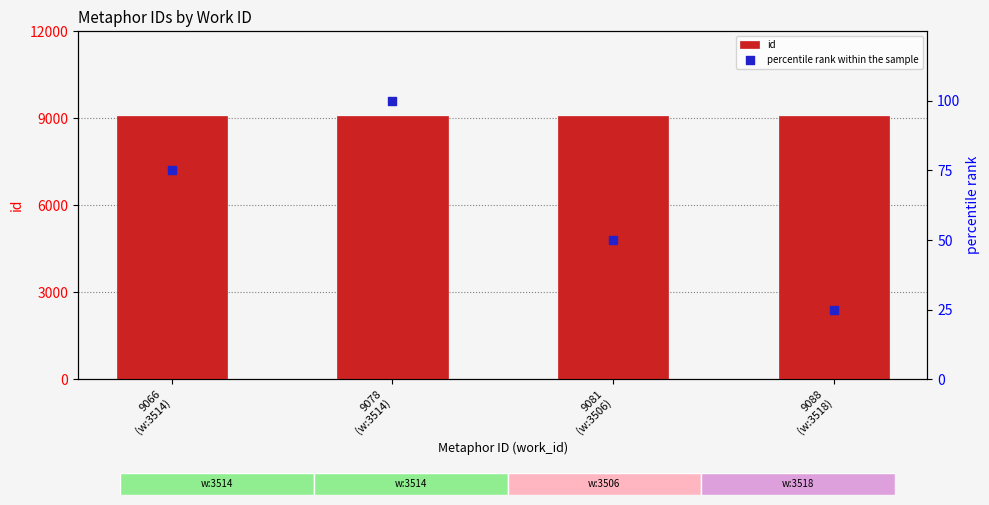

Which series contains the lowest Y value?

percentile rank within the sample